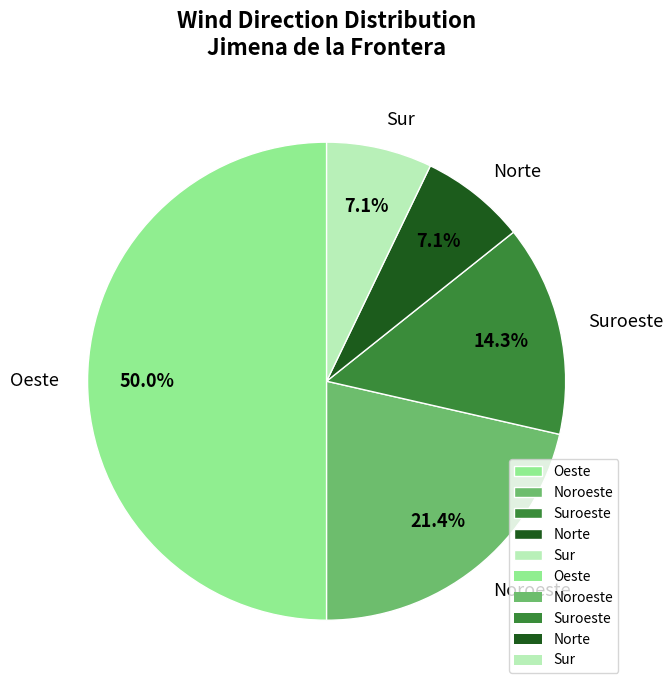

Which slice is the largest?

Oeste